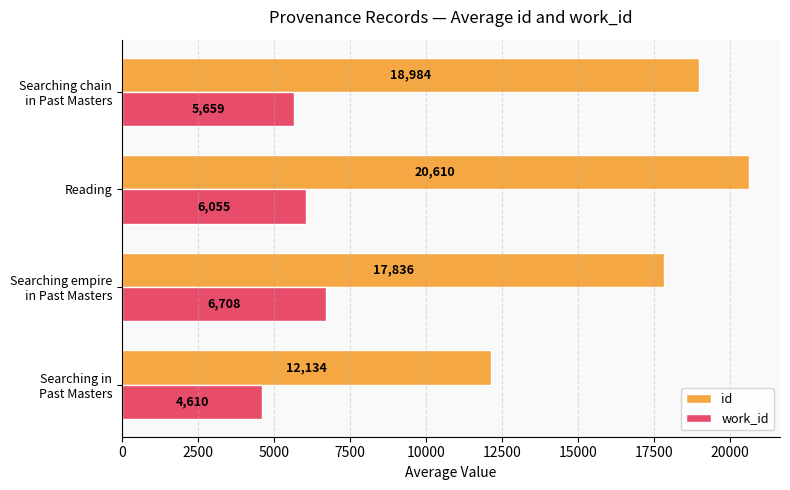

What is the sum of all id values?

69564.2